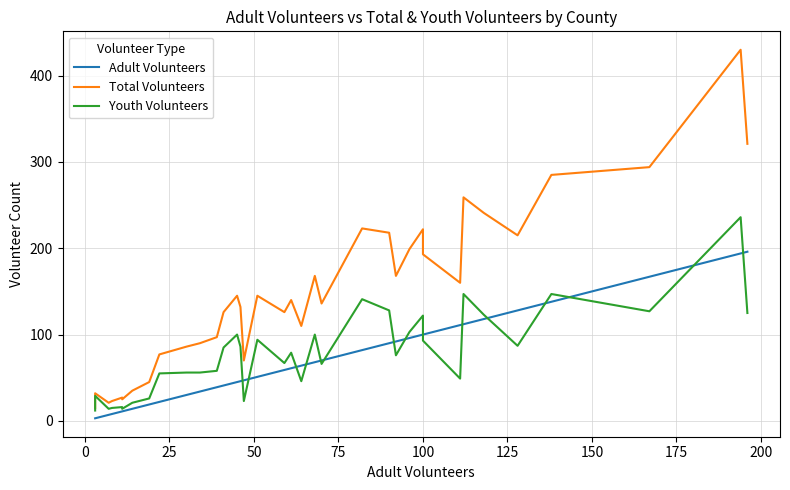

Which series has the largest total across all categories?

Total Volunteers